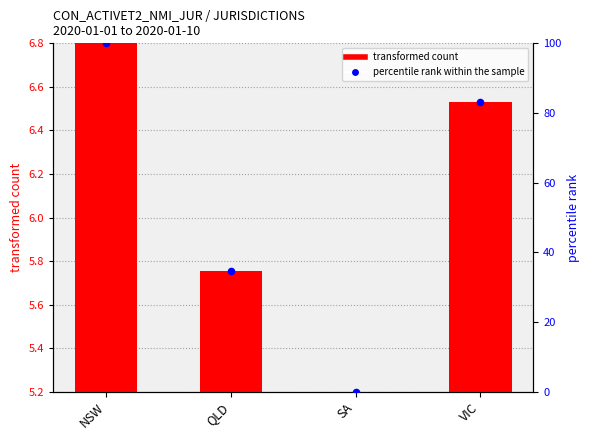

What is the total value across all series at NSW?

106.8